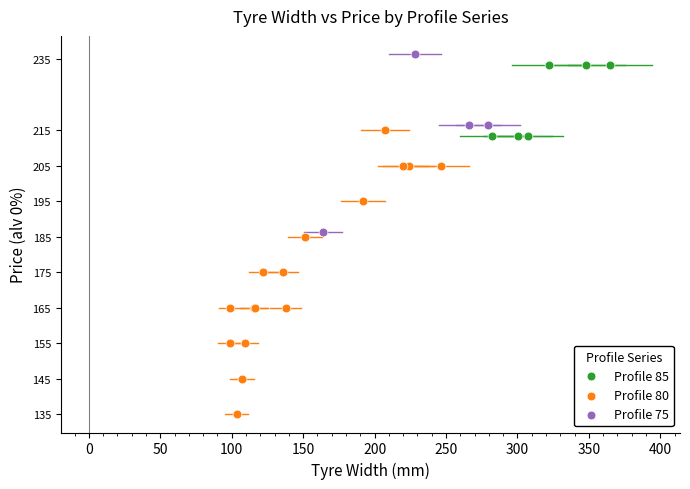

Which series contains the highest Y value?

Profile 75